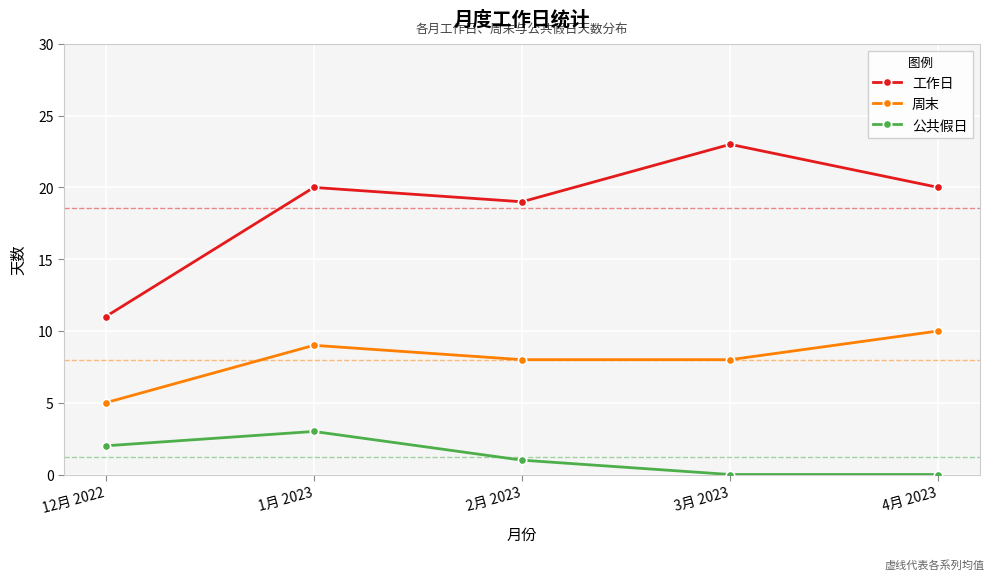

Which series has the largest total across all categories?

工作日